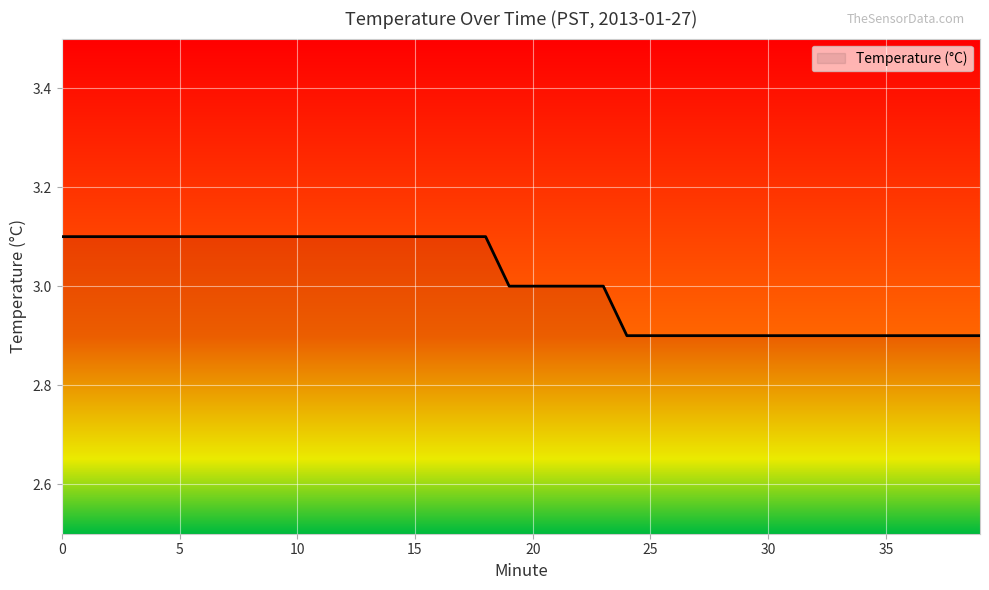

What is the maximum value shown in the chart?

3.1